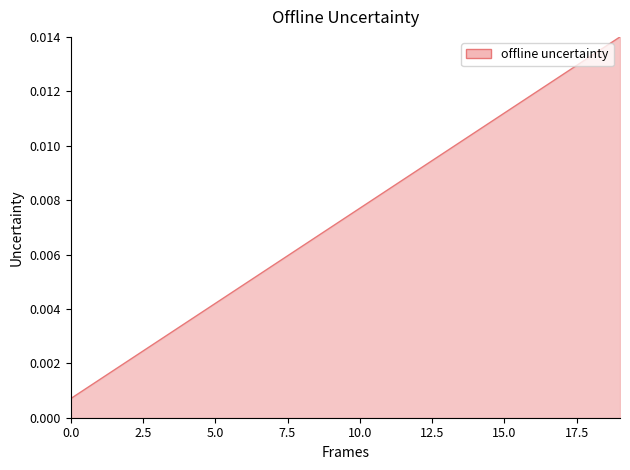

How many lines are shown in the chart?

1